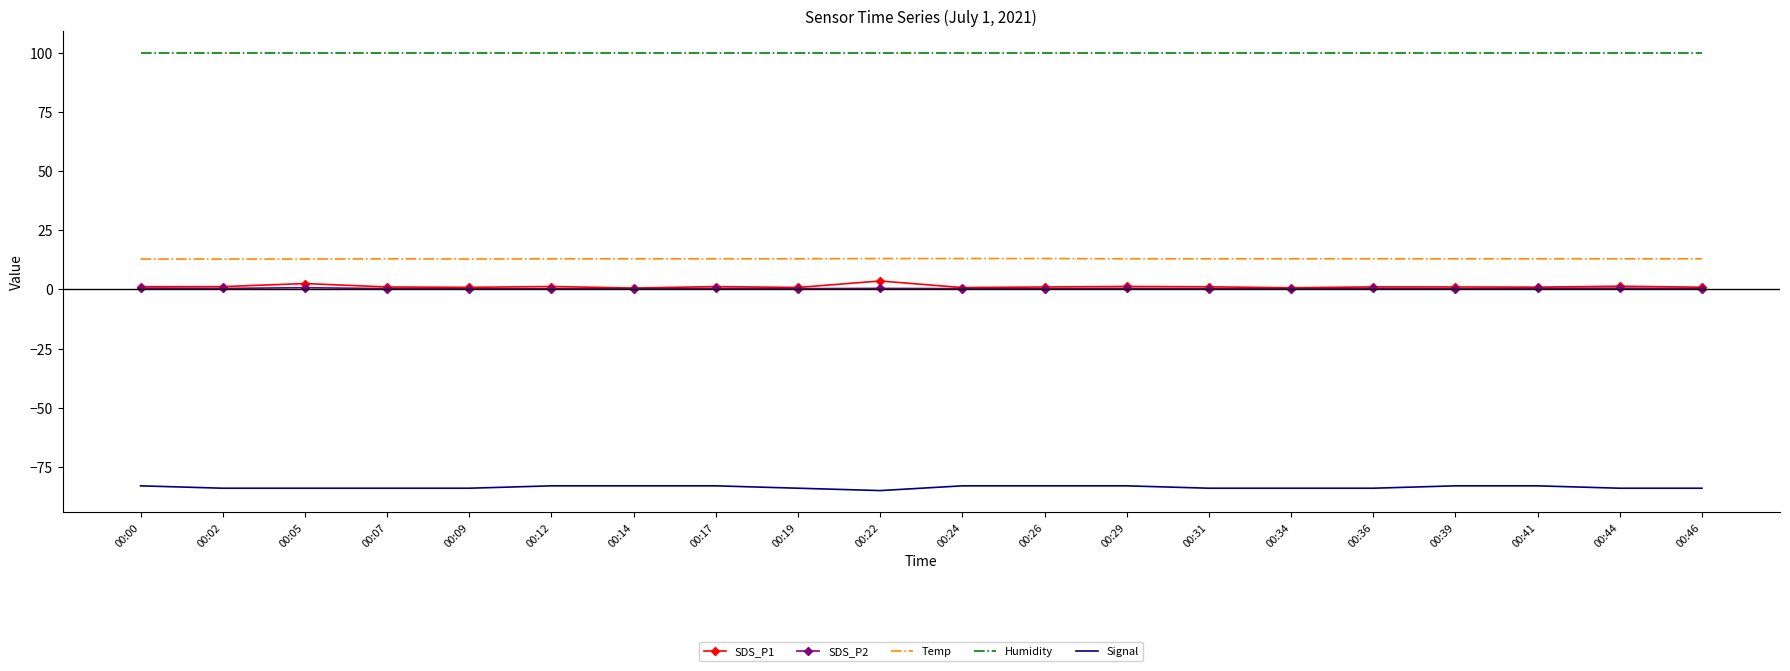

What are all the series names shown in the legend?

SDS_P1, SDS_P2, Temp, Humidity, Signal